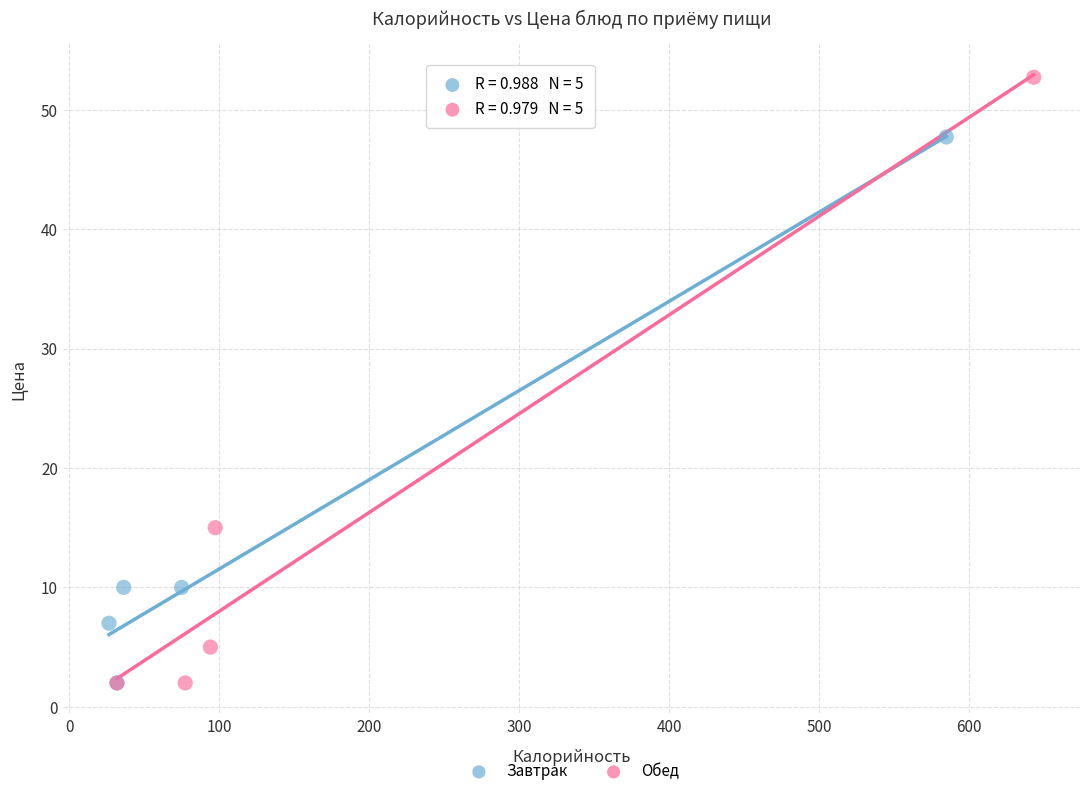

What are all the series names shown in the legend?

Завтрак, Обед